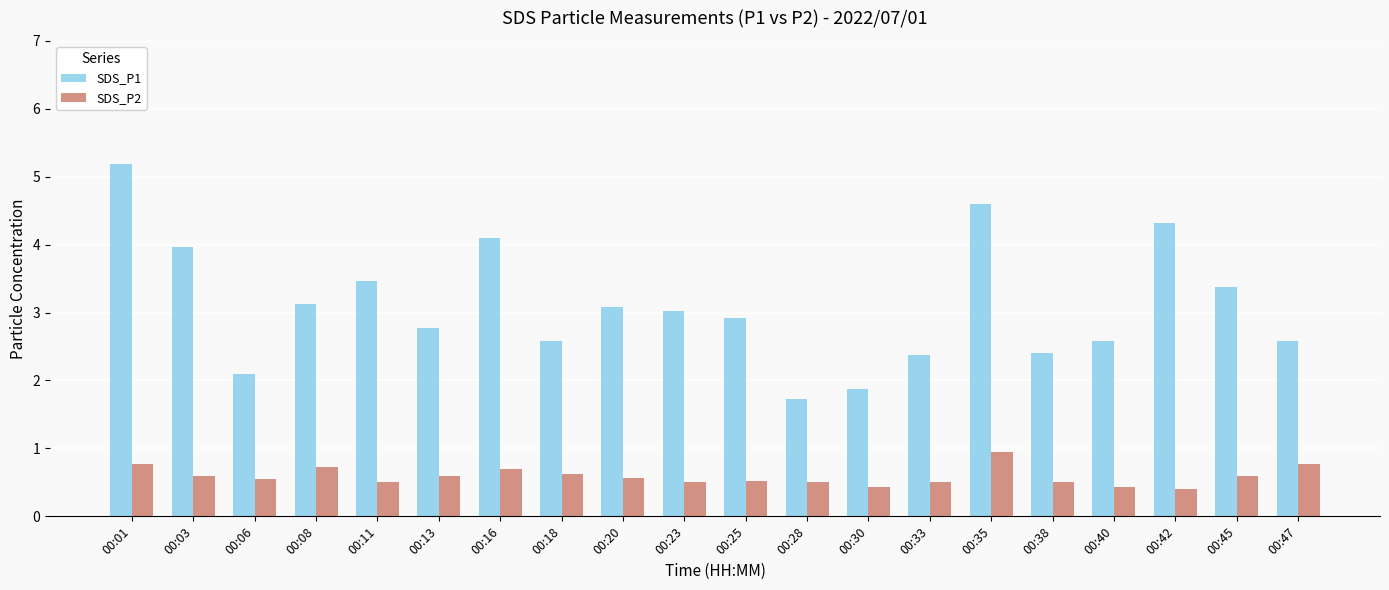

Is the value of SDS_P1 at 00:20 greater than the value of SDS_P2 at 00:13?

Yes